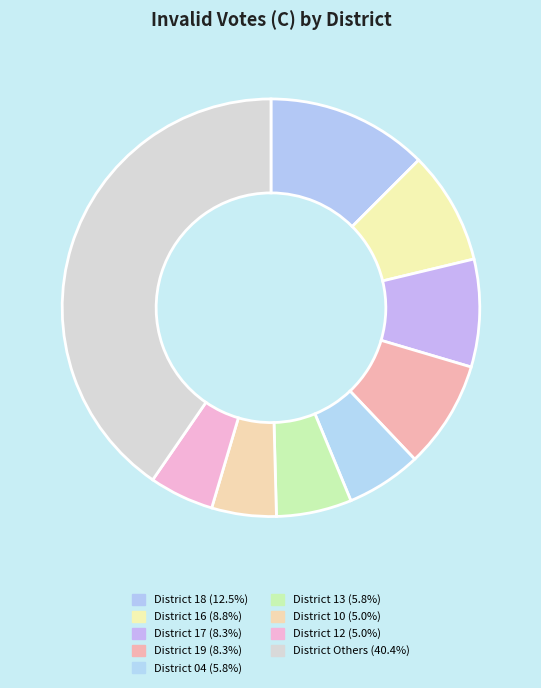

How many segments does this pie chart have?

9